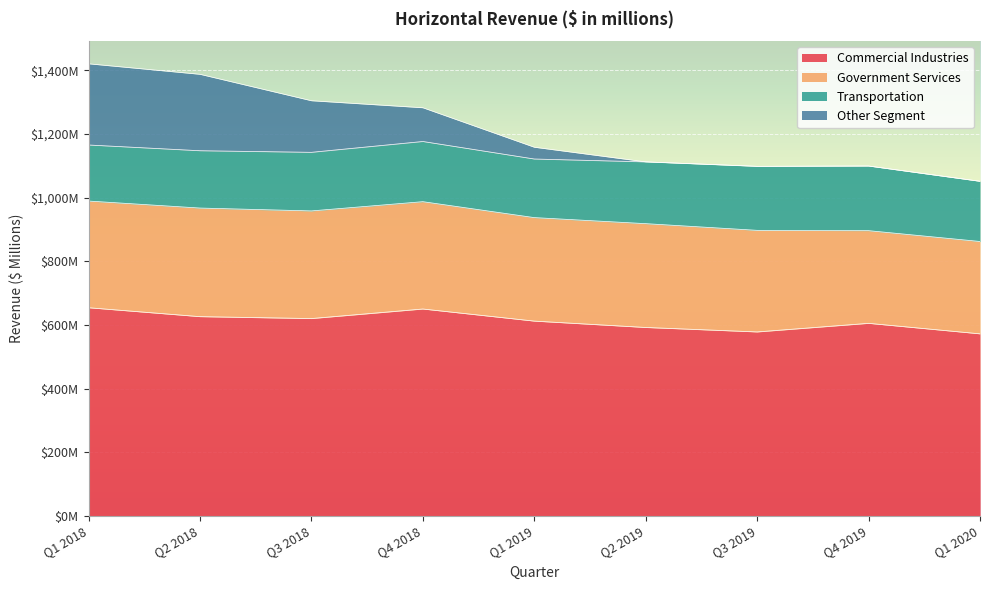

Where is Other Segment nearest to the value 1235?

Q4 2018